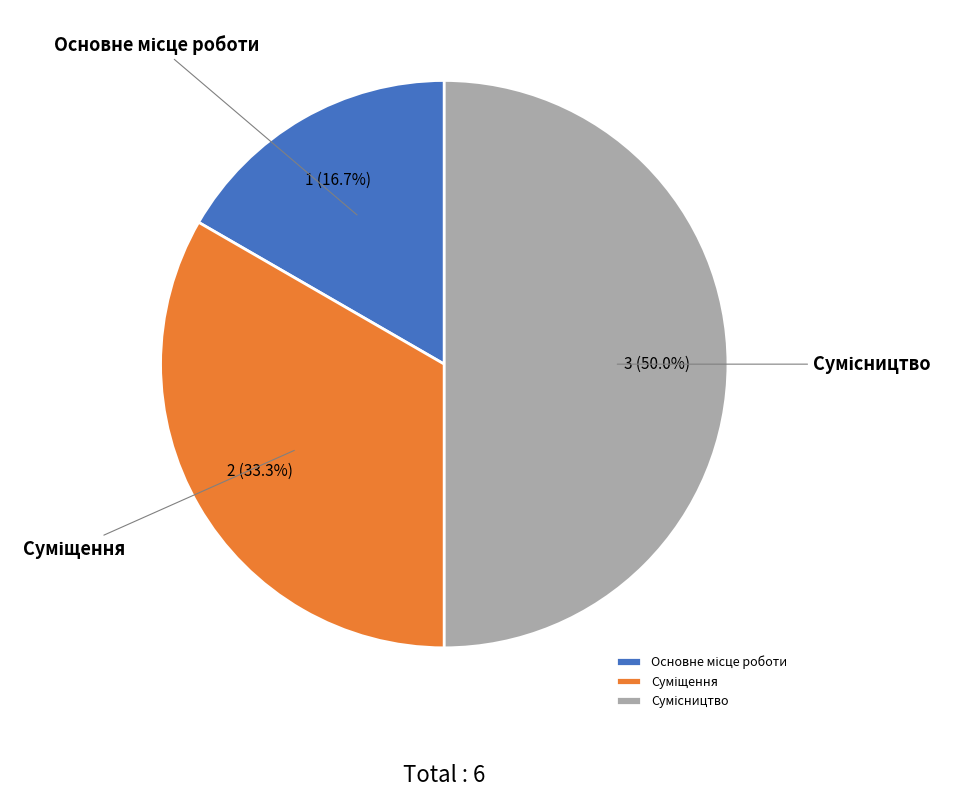

What portion of the pie excludes Суміщення?

66.7%